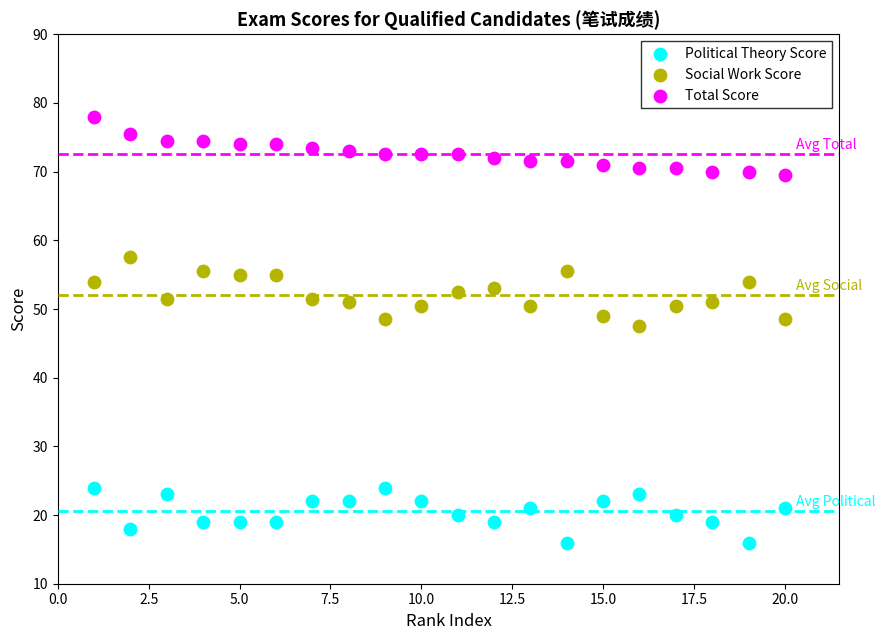

Across all data points, what is the range of X values (max minus min)?

19.0